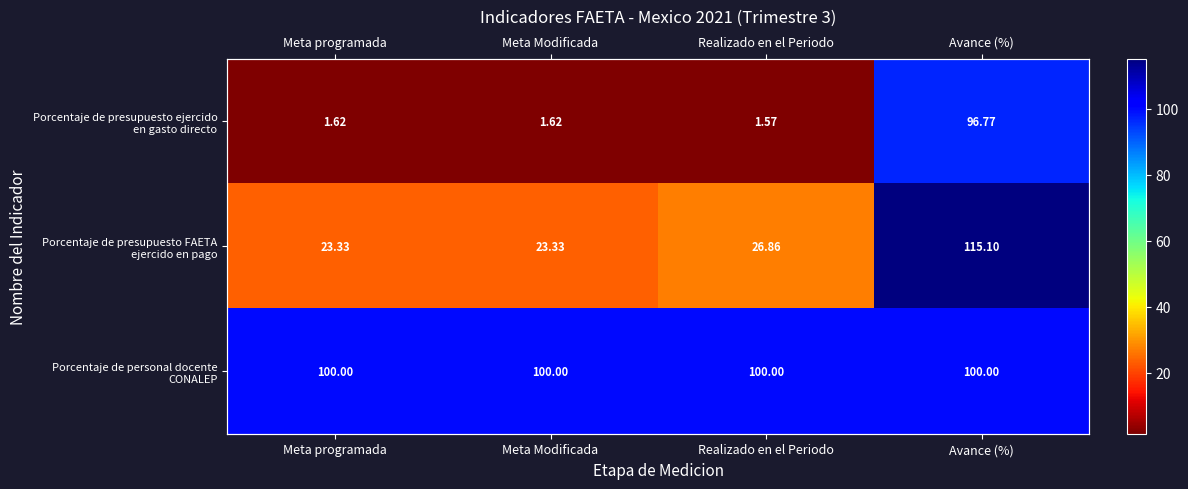

Which series changed the most between Meta Modificada and Realizado en el Periodo?

Porcentaje de presupuesto FAETA ejercido en pago